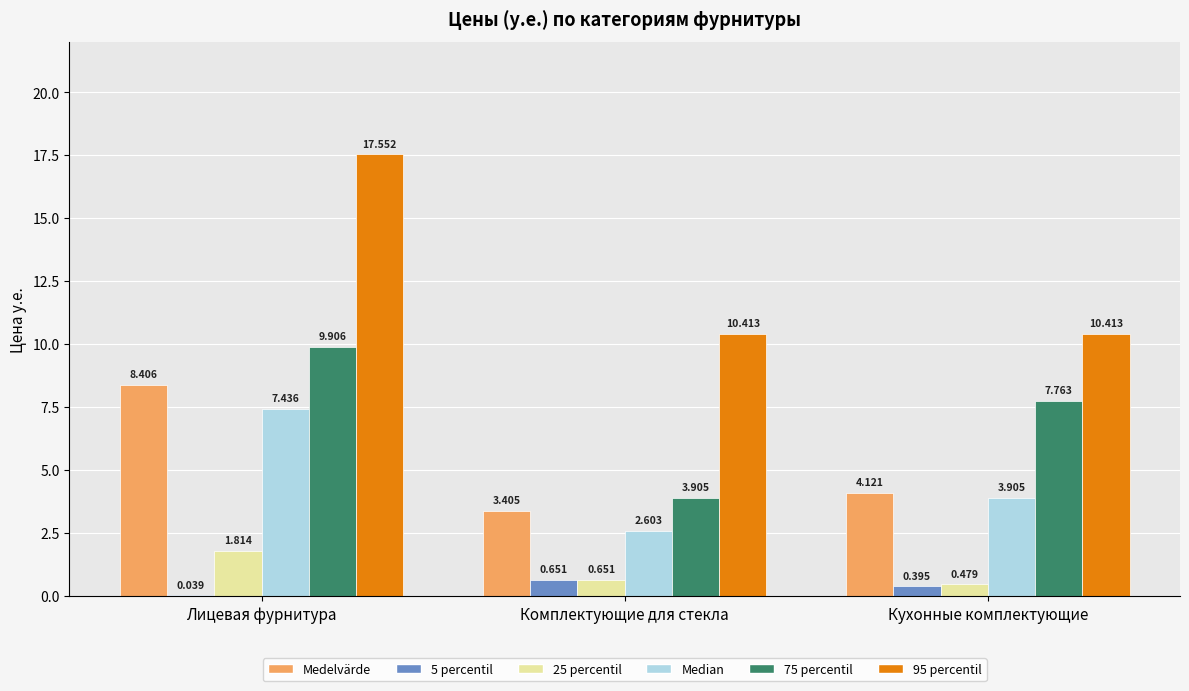

Where does the 75 percentil series first go above 7?

Лицевая фурнитура